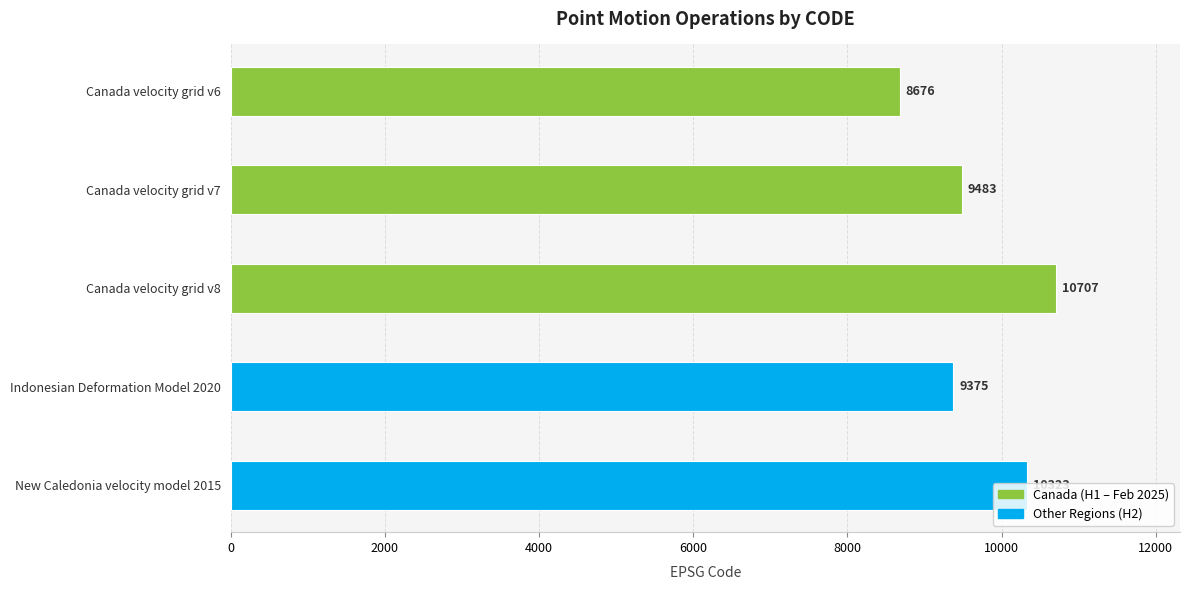

What is the minimum value shown in the chart?

8676